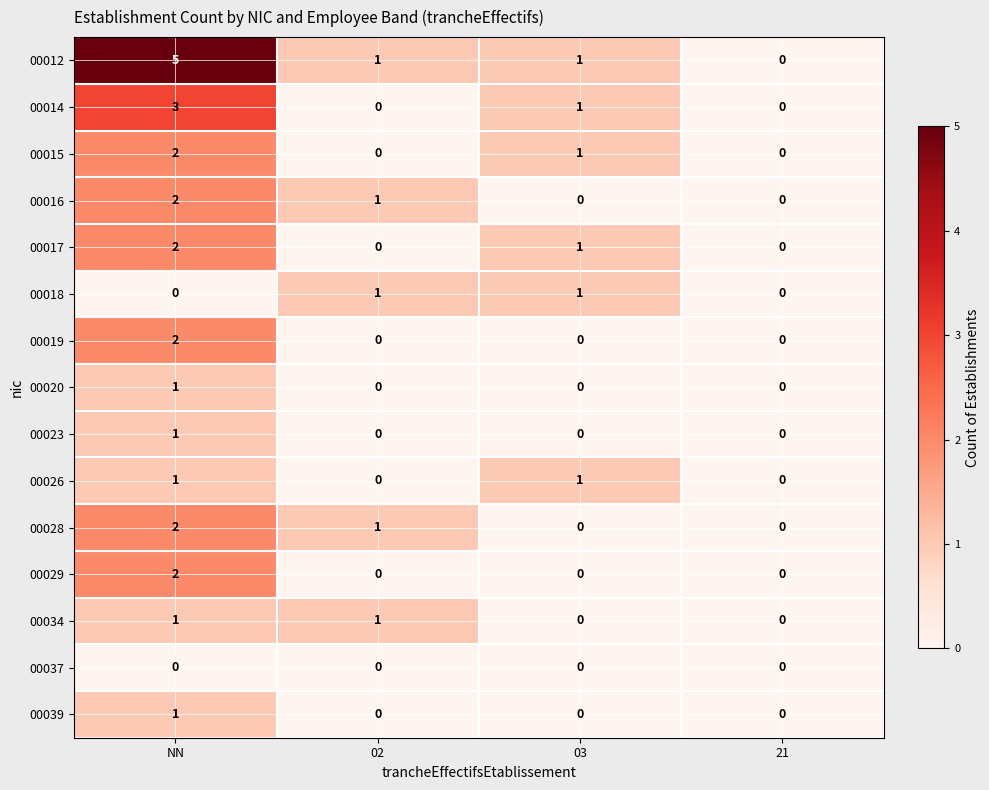

The value of 00019 at 21 is 0. True or false?

True